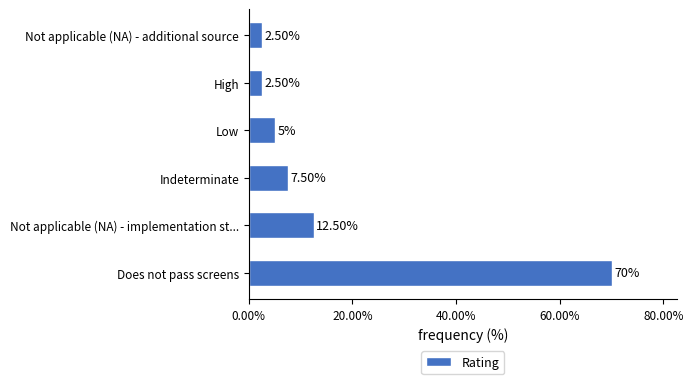

Between Does not pass screens and Not applicable (NA) - additional source, which is larger?

Does not pass screens